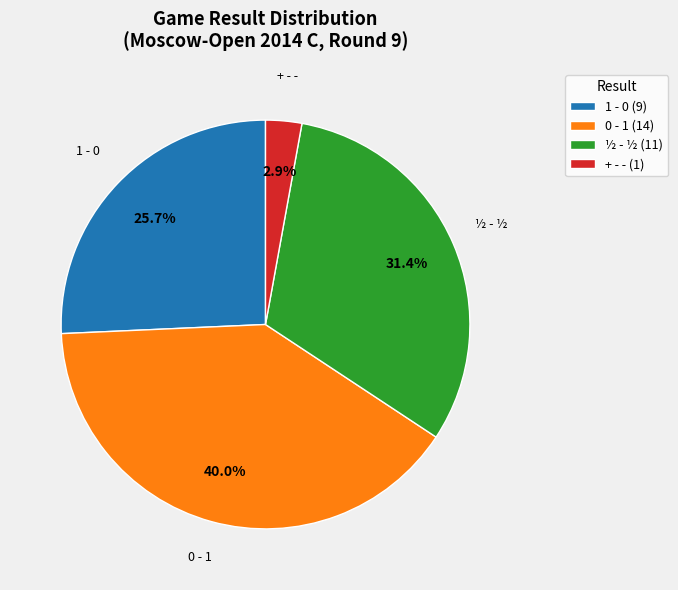

Between 0 - 1 and ½ - ½, which is larger?

0 - 1